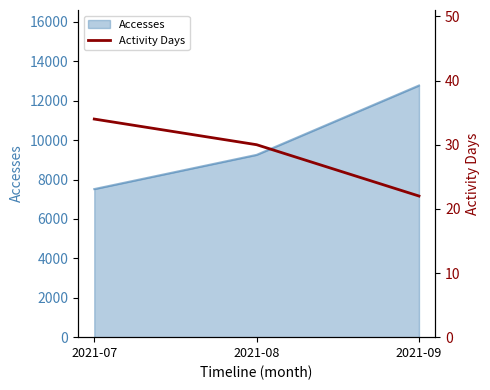

Read the value at 2021-09, to the nearest 5.

20